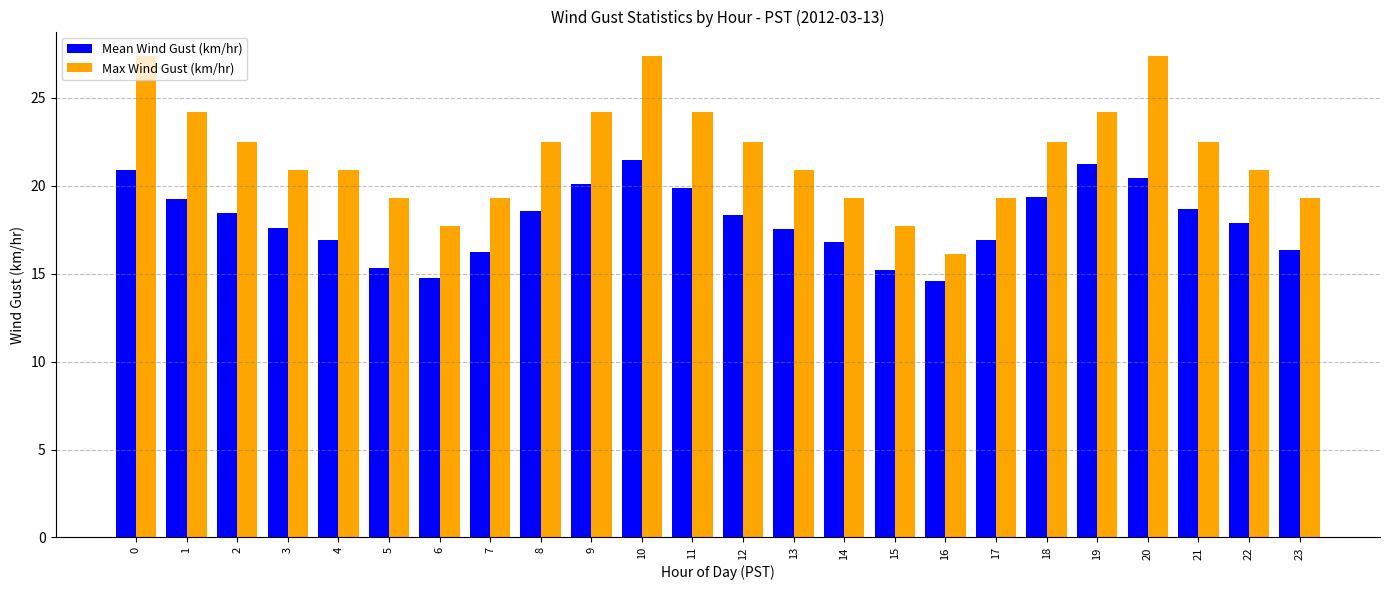

What is the value of the Mean Wind Gust (km/hr) bar at the 14th from the left?

17.6